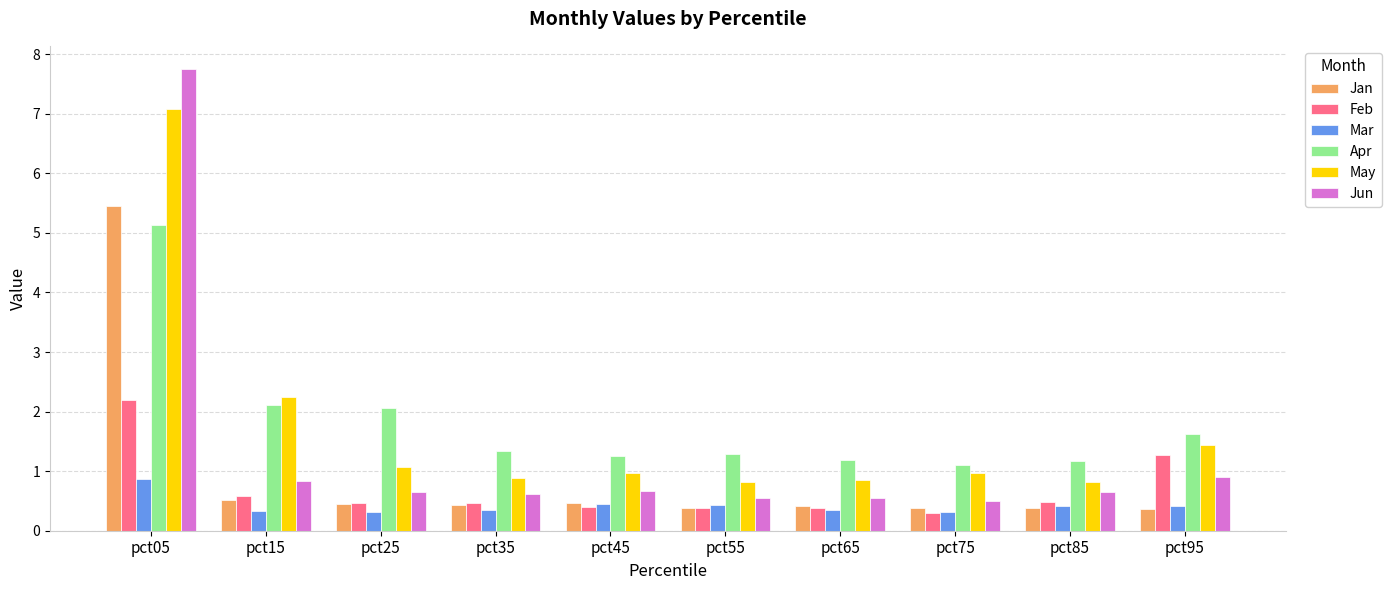

What is the lowest value of the May series?

0.8